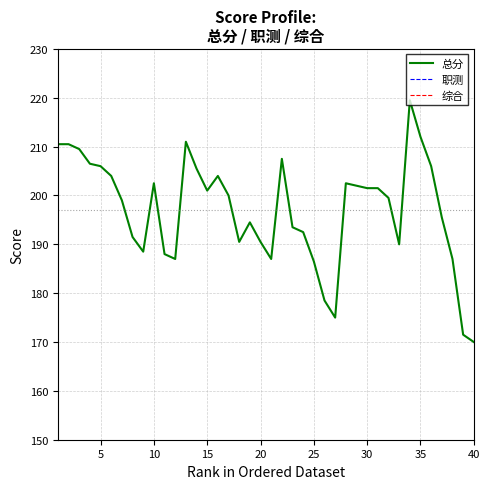

How many intersections are there between 综合 and 职测?

22